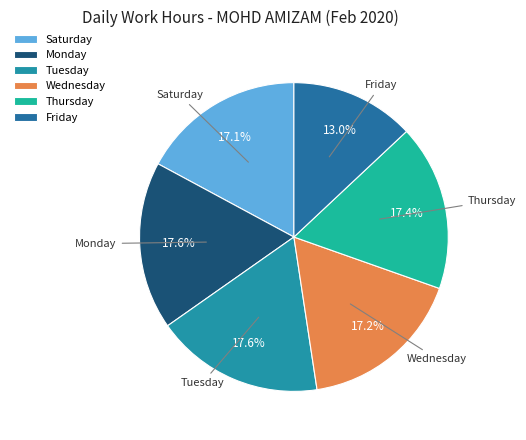

What is the smallest slice in the pie chart?

Friday